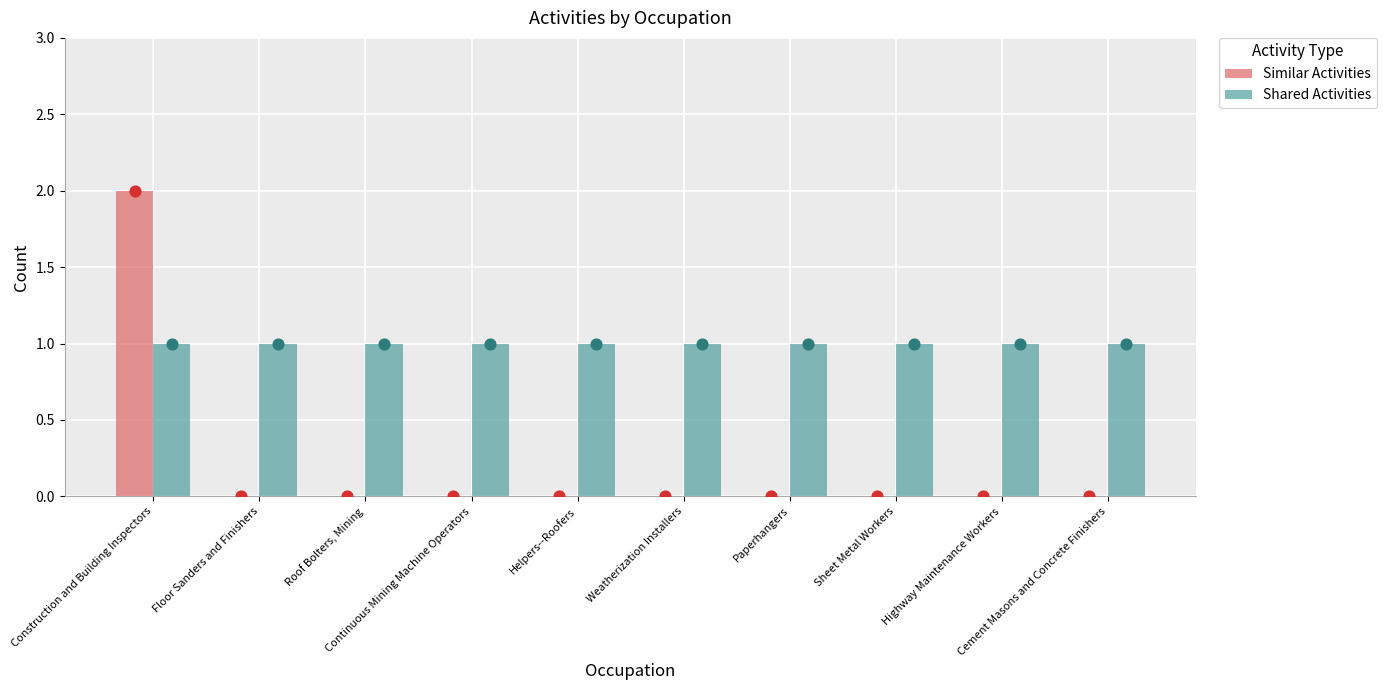

Which series contains the highest Y value?

Similar Activities